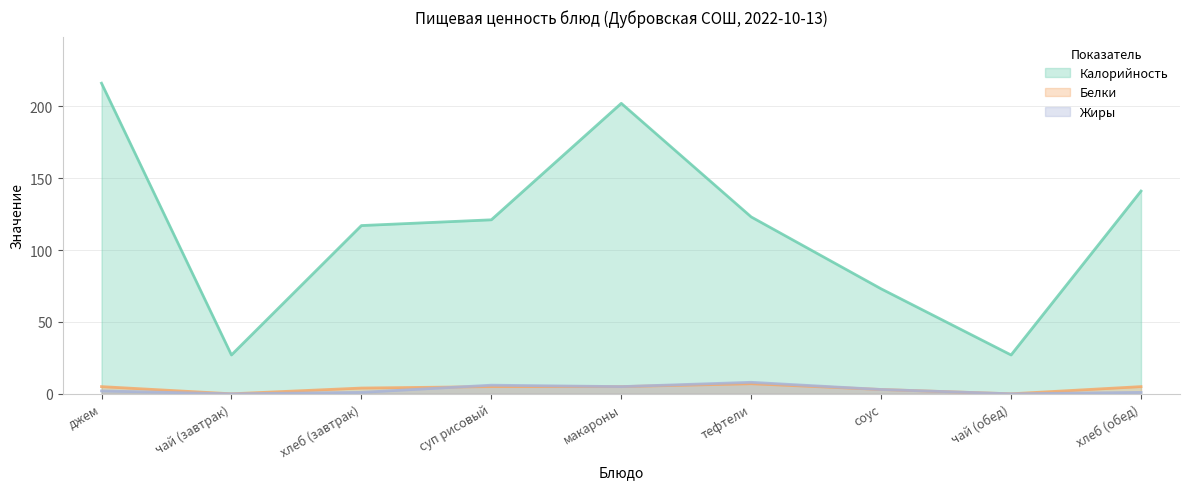

How many values in the Калорийность series are below 121?

4